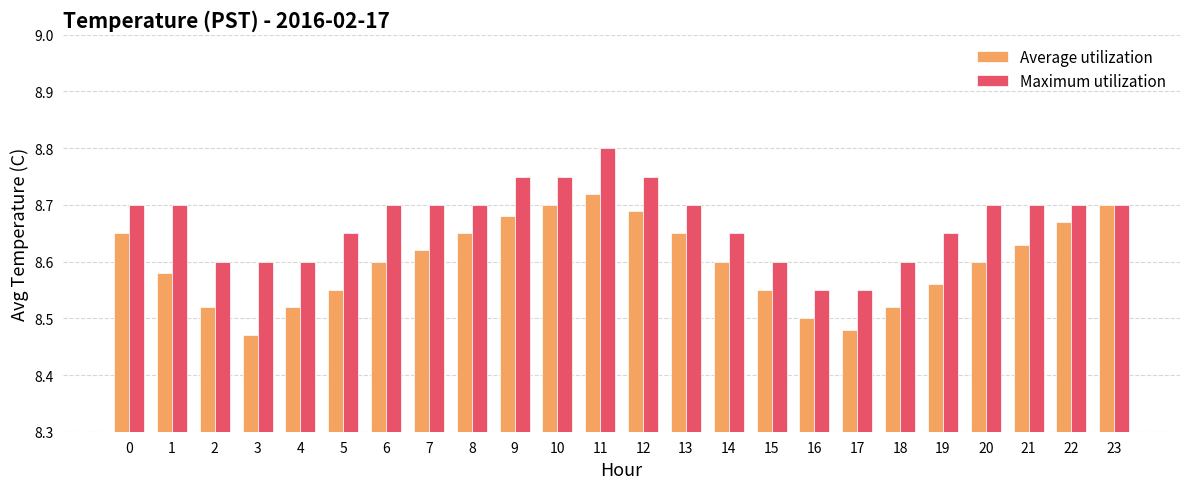

Which category has the highest value in the Maximum utilization series?

11